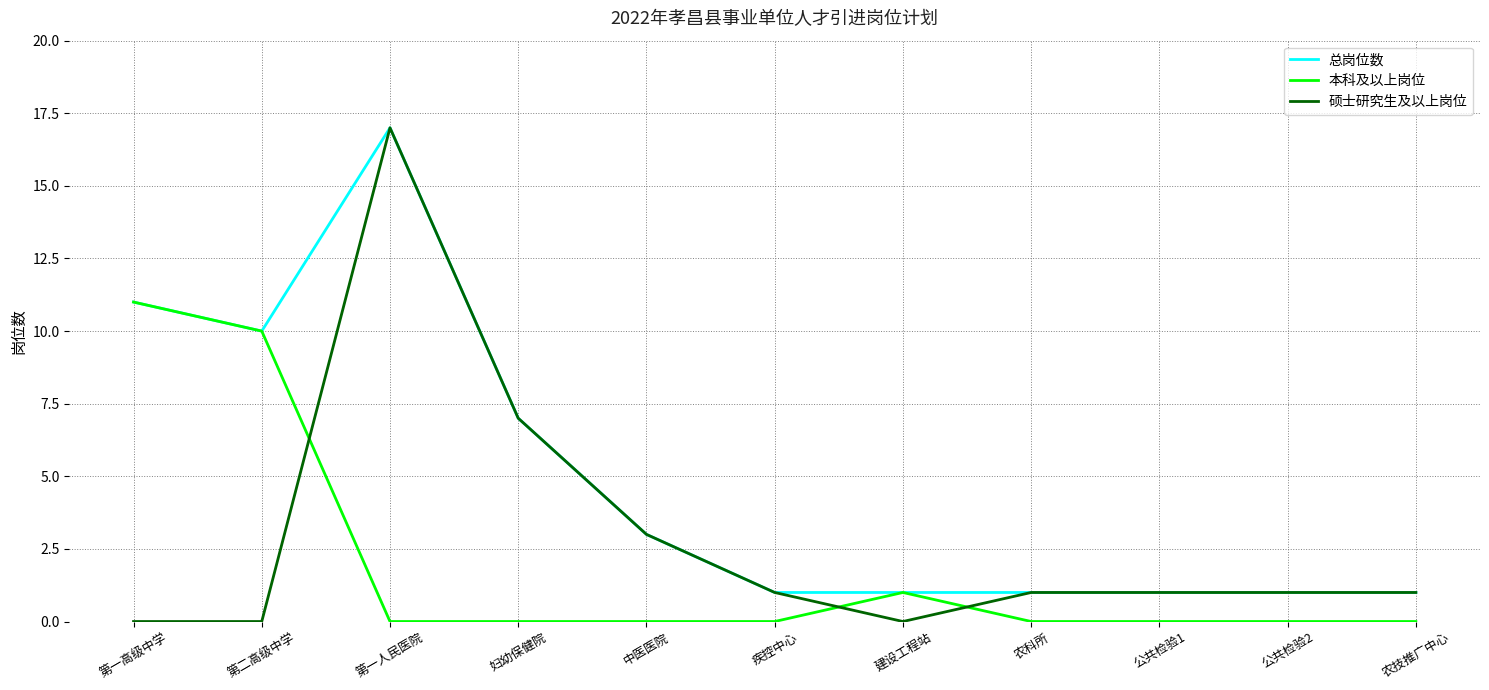

Reading left to right, list all the values displayed in this chart.

总岗位数: 11	10	17	7	3	1	1	1	1	1	1
本科及以上岗位: 11	10	0	0	0	0	1	0	0	0	0
硕士研究生及以上岗位: 0	0	17	7	3	1	0	1	1	1	1